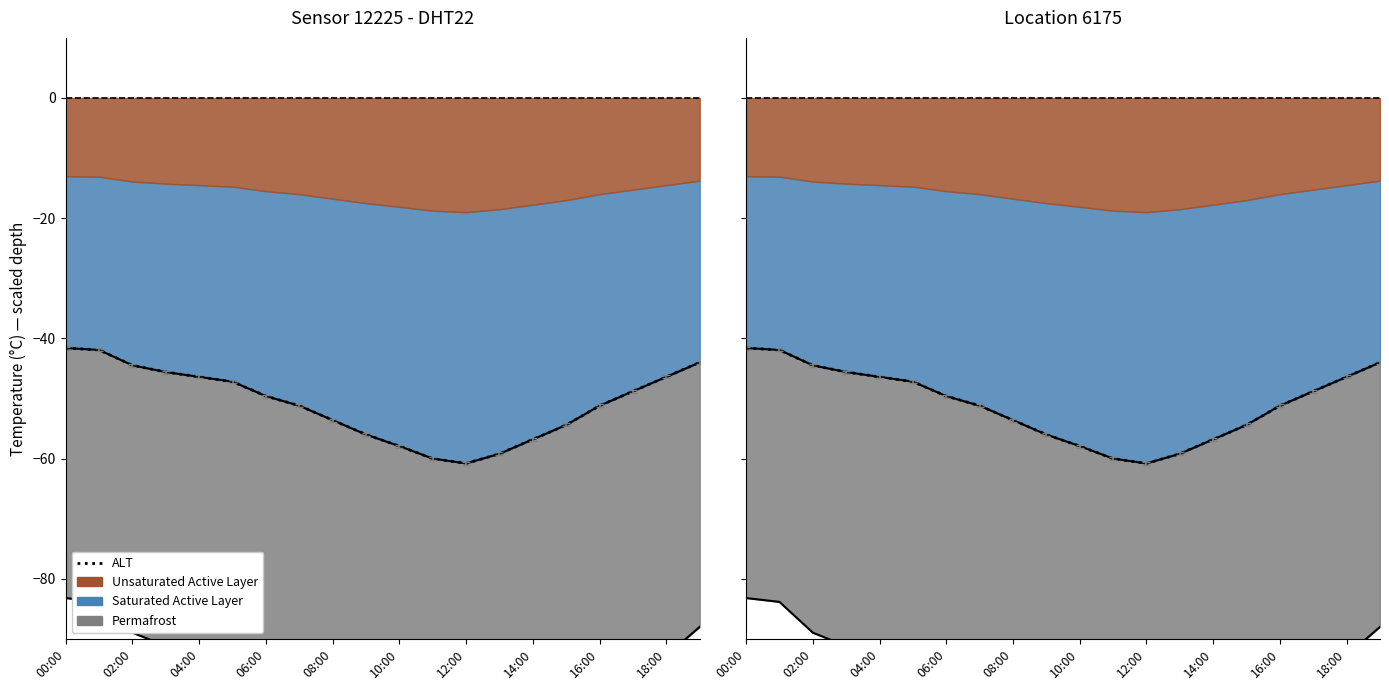

Reading left to right, list all the values displayed in this chart.

-41.6	-41.9	-44.5	-45.6	-46.4	-47.2	-49.6	-51.2	-53.6	-56.0	-57.9	-60.0	-60.8	-59.2	-56.8	-54.4	-51.2	-48.8	-46.4	-44.0